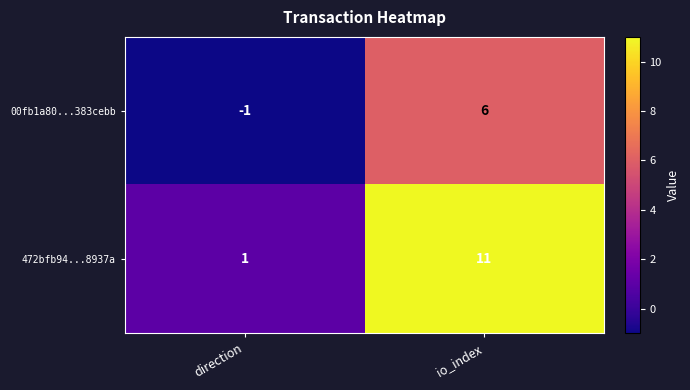

Rank the series by their maximum value, from highest to lowest.

472bfb94...8937a, 00fb1a80...383cebb